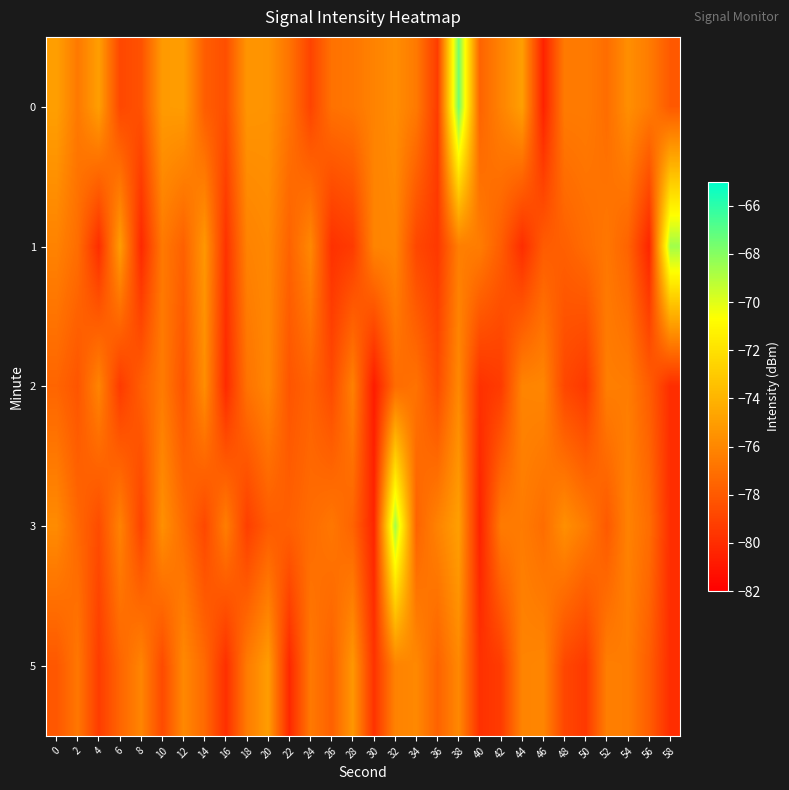

Rank the series by their average value, from highest to lowest.

0, 3, 1, 5, 2